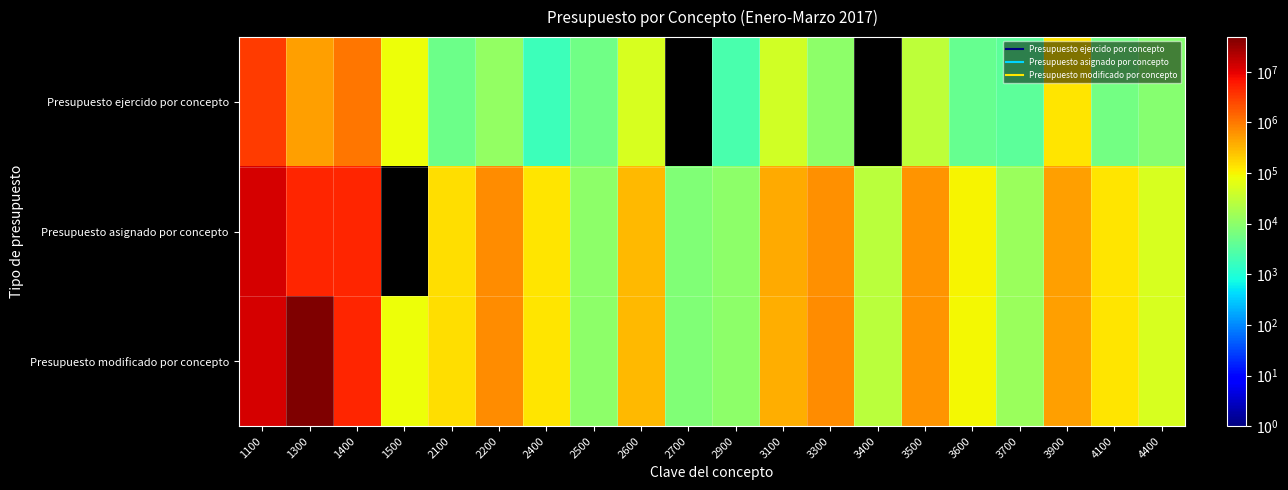

What is the difference between the highest and lowest values at 3400?

26180.0